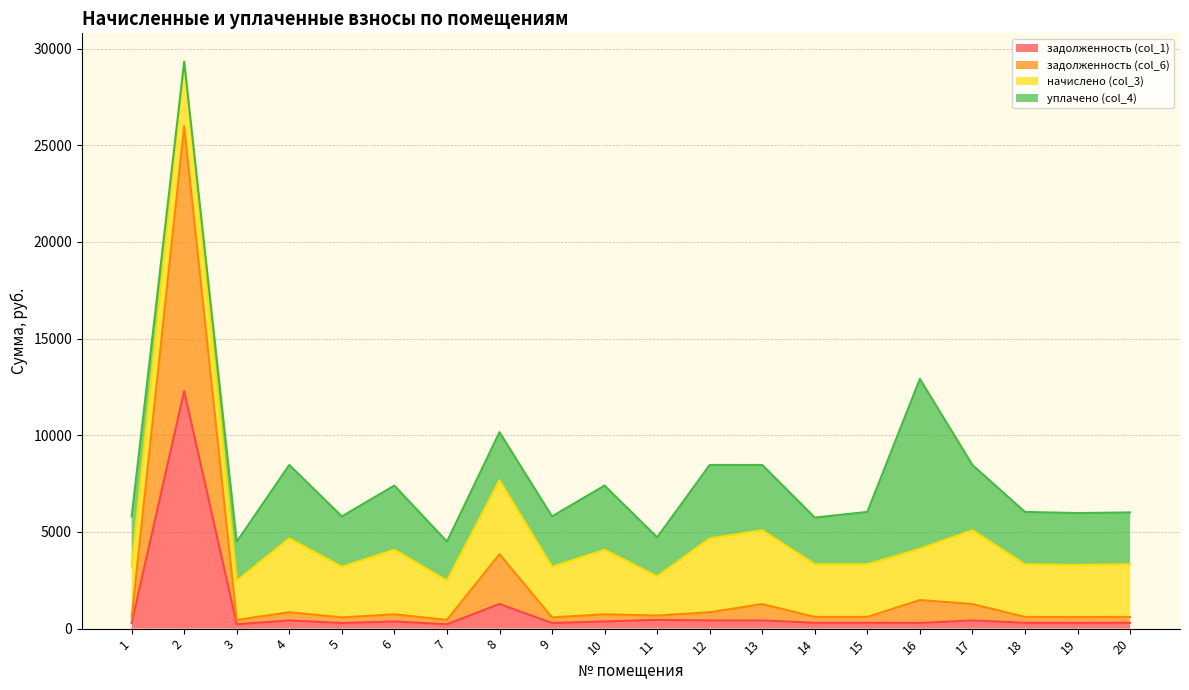

What is the value of the задолженность (col_6) point at the 8th from the left?

3851.0